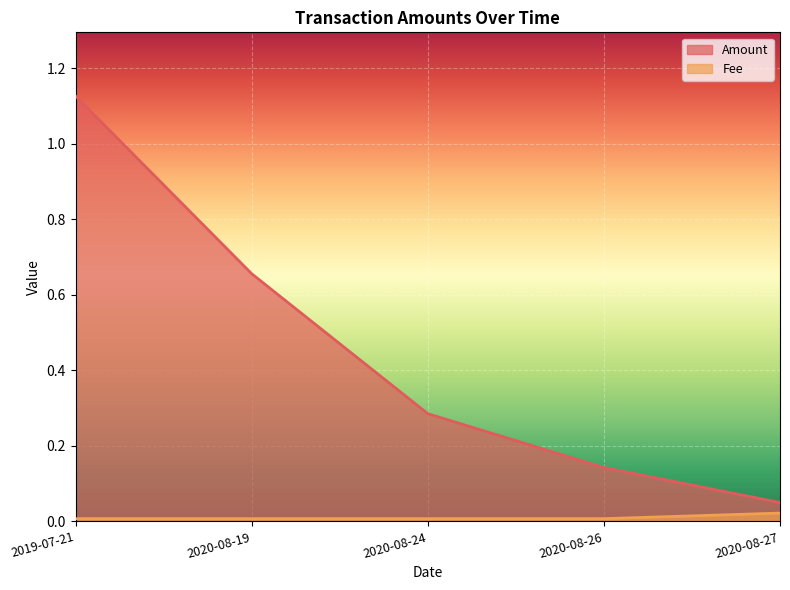

Rank the series at 2020-08-27 from highest to lowest value.

Amount, Fee